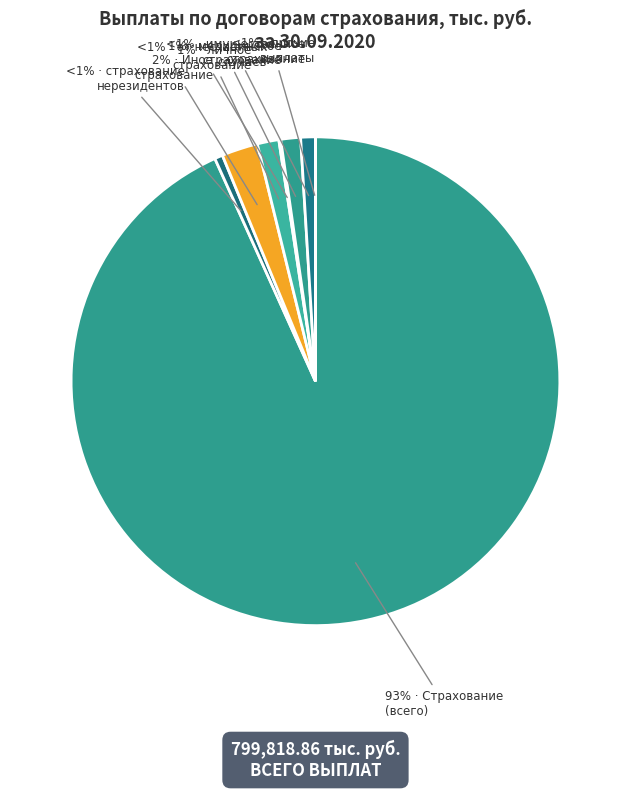

The Добровольное и обязательное страхование (всего) slice represents 99% of the pie. True or false?

False